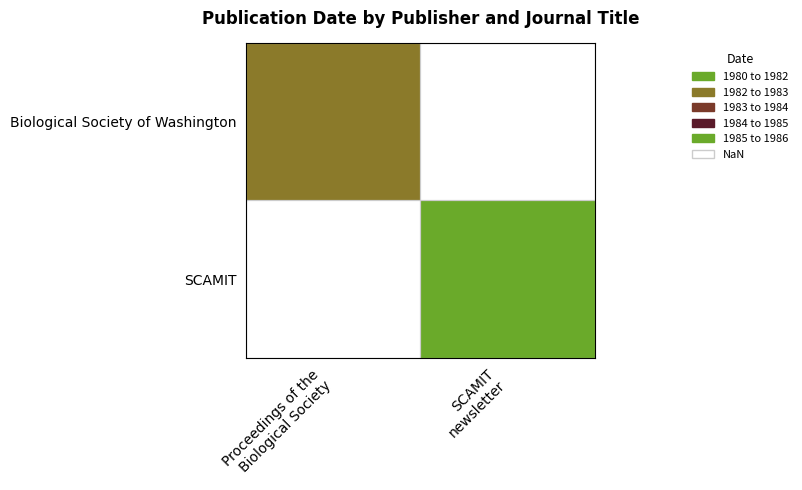

Between SCAMIT
newsletter and Proceedings of the
Biological Society, which is larger?

Proceedings of the
Biological Society